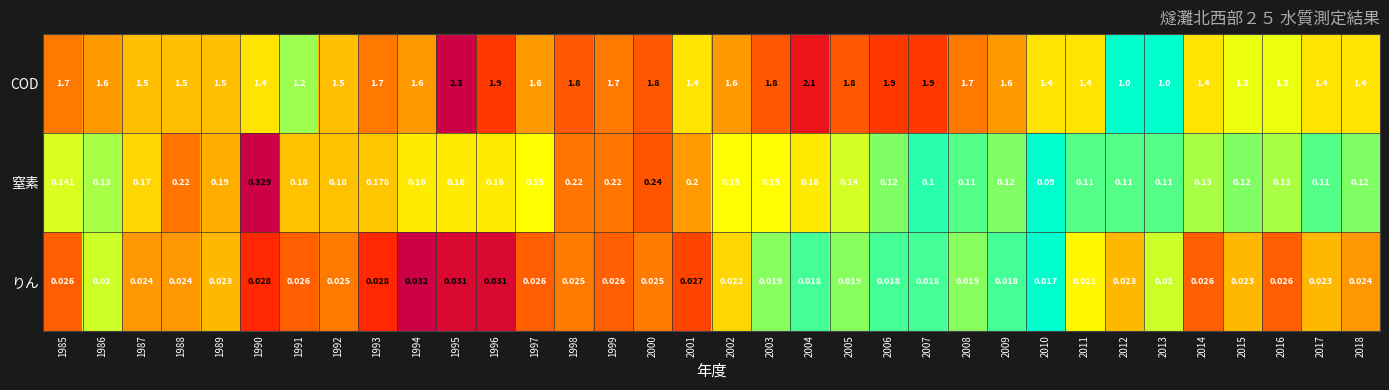

Which series has the widest spread of values?

COD